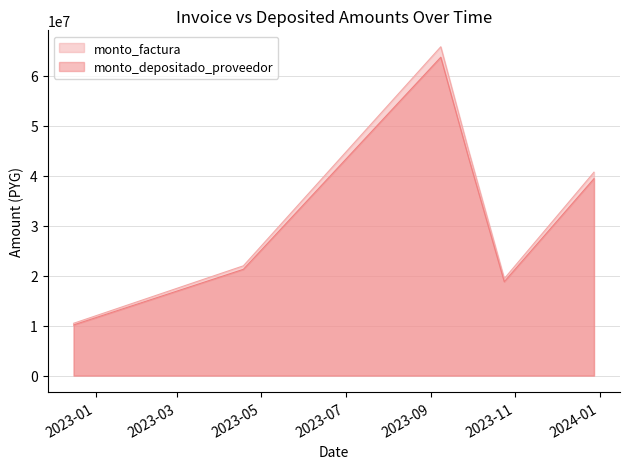

How many categories are shown in the chart?

6